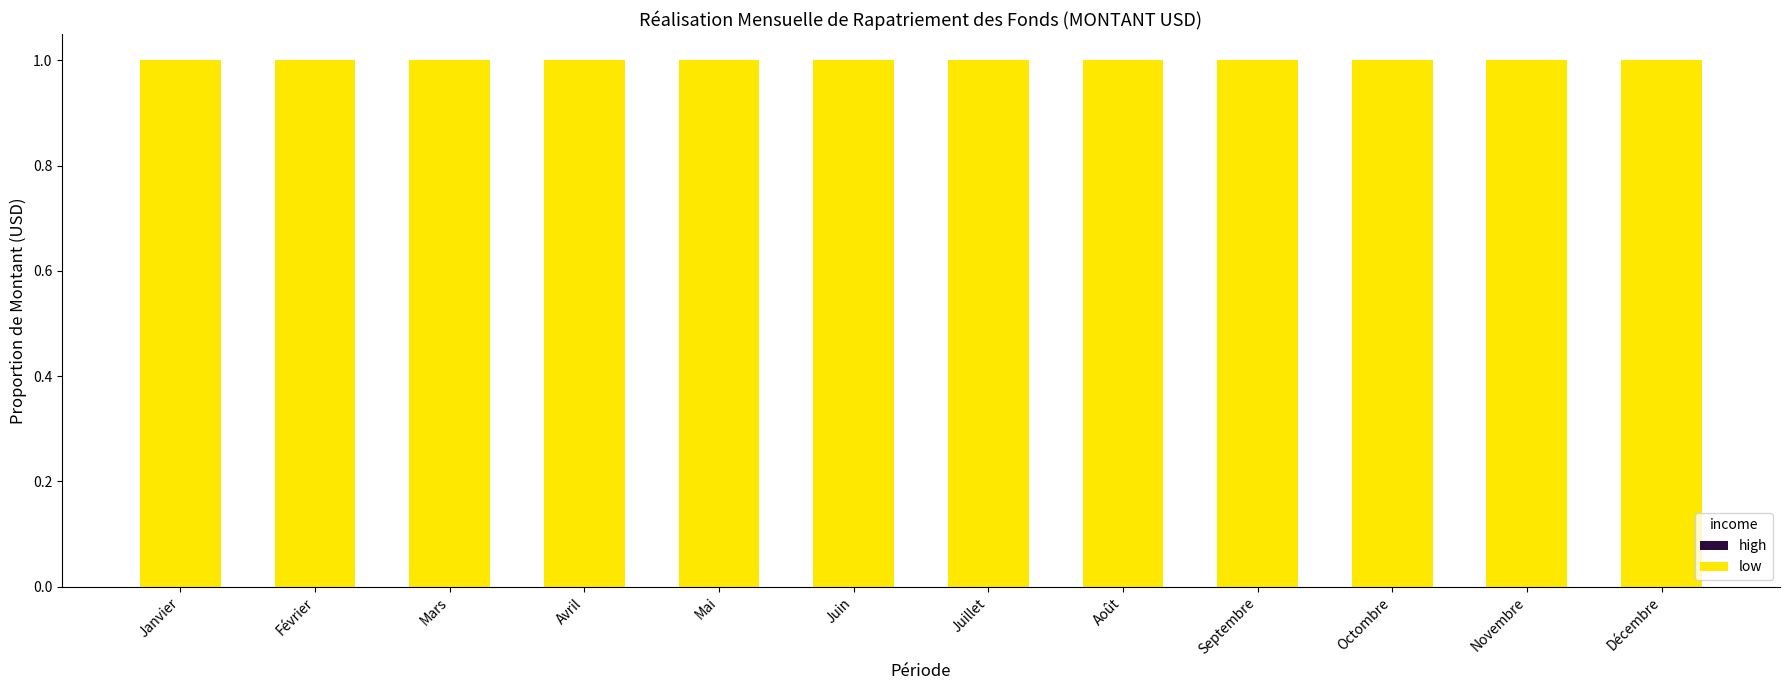

What is the total value across all series at Février?

1